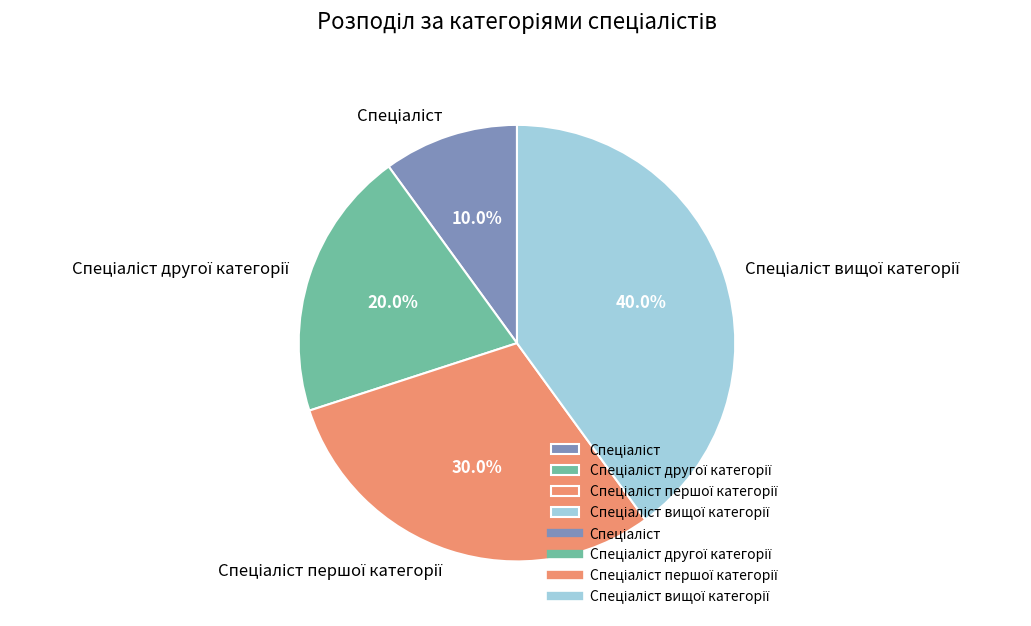

How many segments does this pie chart have?

4